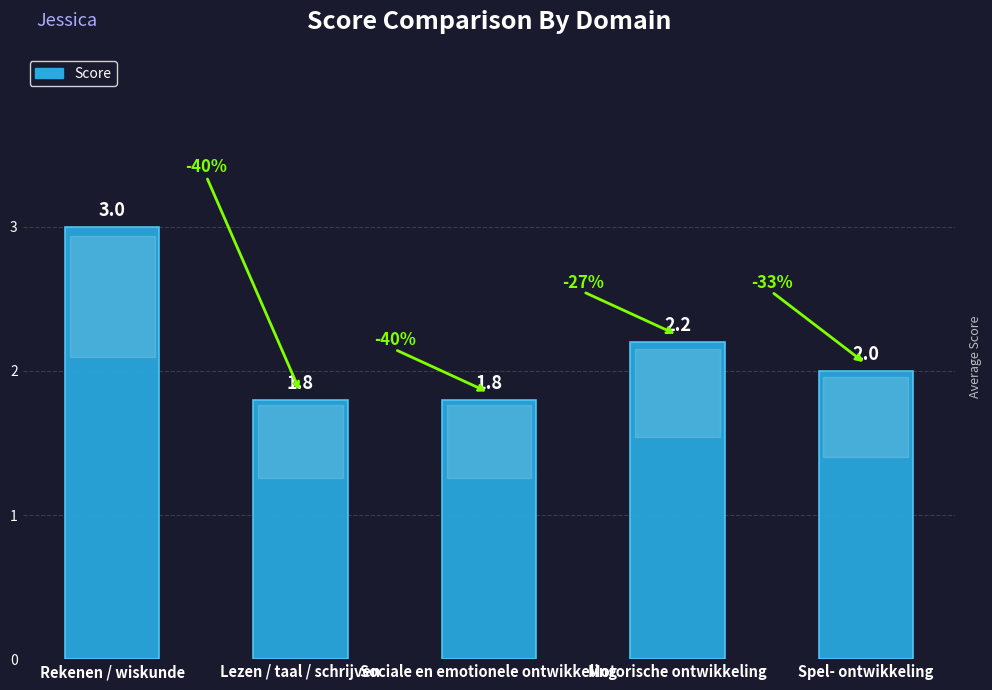

True or false: the data shows 1.8 at Sociale en emotionele ontwikkeling.

True